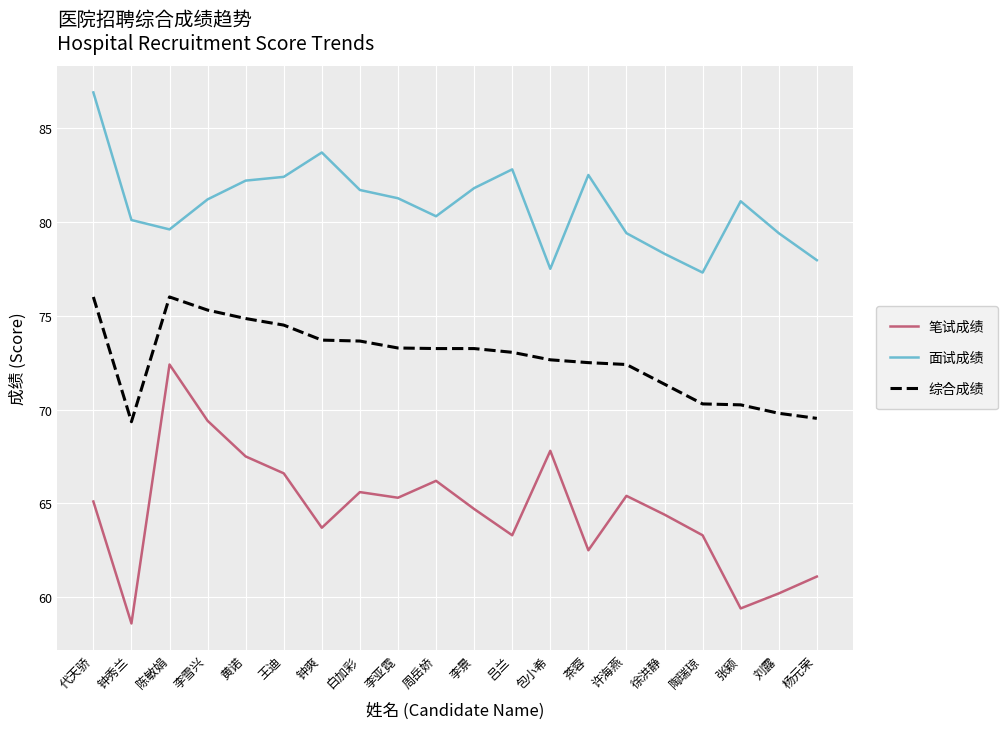

Rank the series at 白加彩 from highest to lowest value.

面试成绩, 综合成绩, 笔试成绩